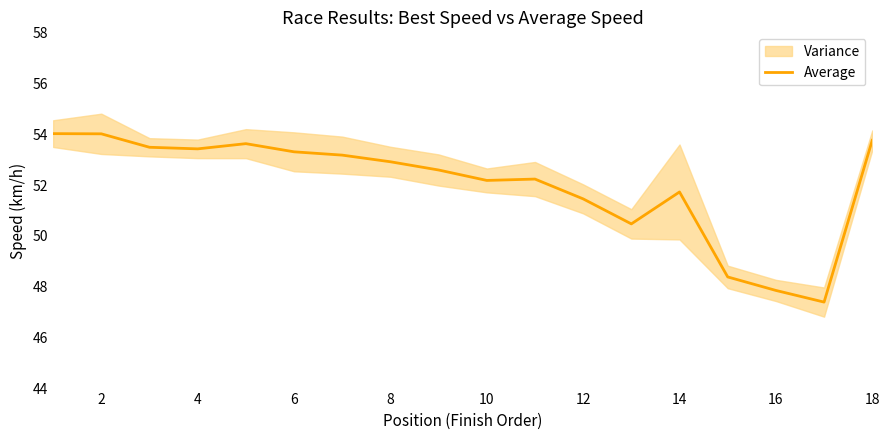

True or false: Average has a value of 90.9 at 8.

False